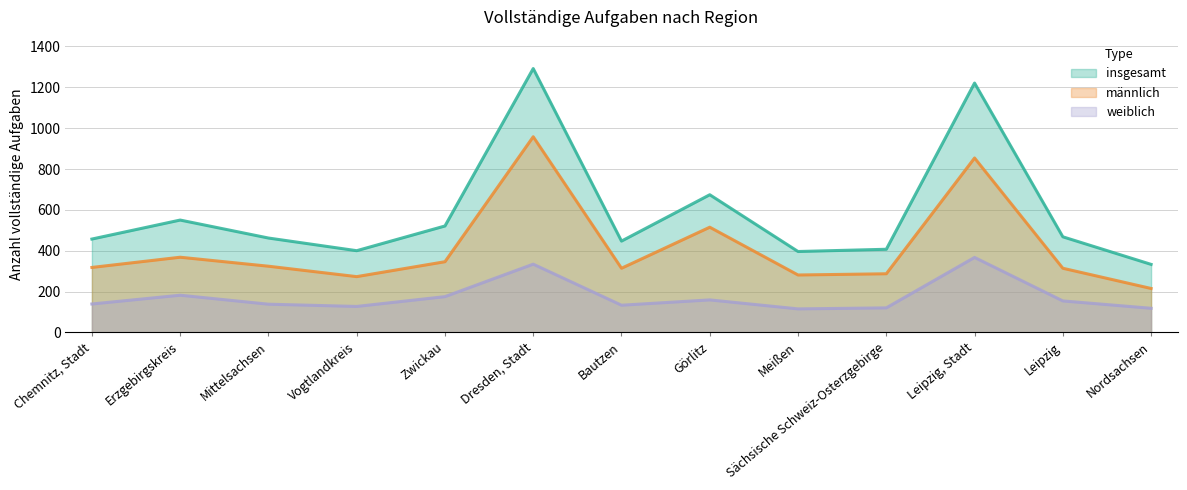

What is the sum of the weiblich values at Zwickau and Erzgebirgskreis?

357